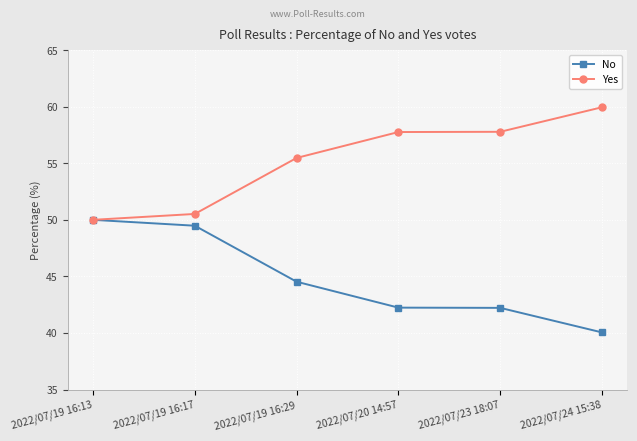

Is the value of No at 2022/07/24 15:38 greater than the value of Yes at 2022/07/19 16:29?

No